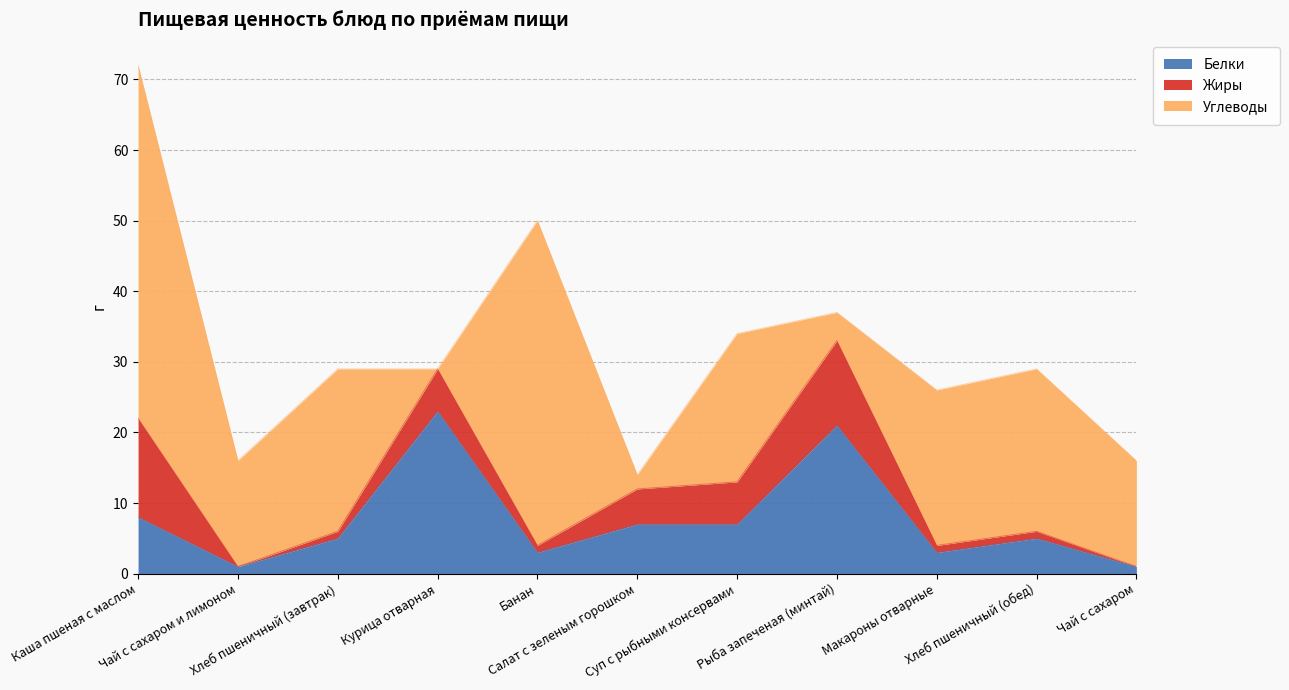

What is the highest value of the Белки series?

23